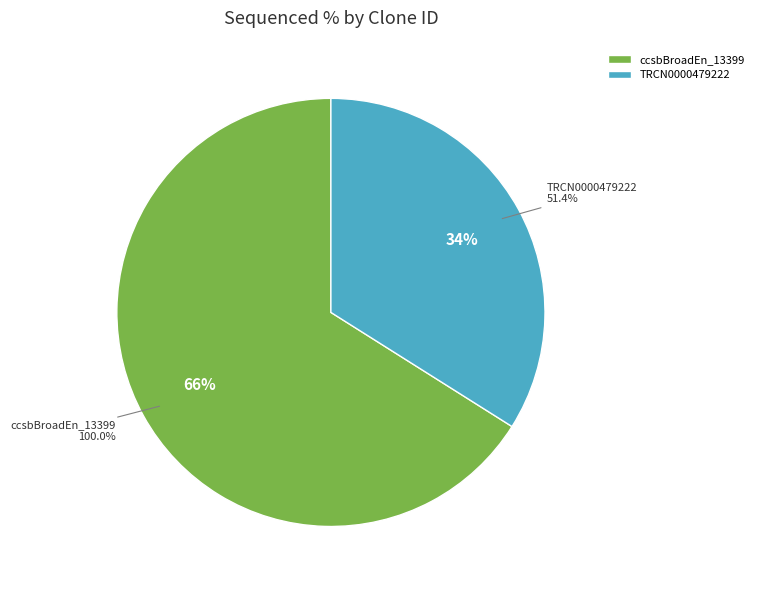

To the nearest percent, what percentage of the pie is ccsbBroadEn_13399?

66%